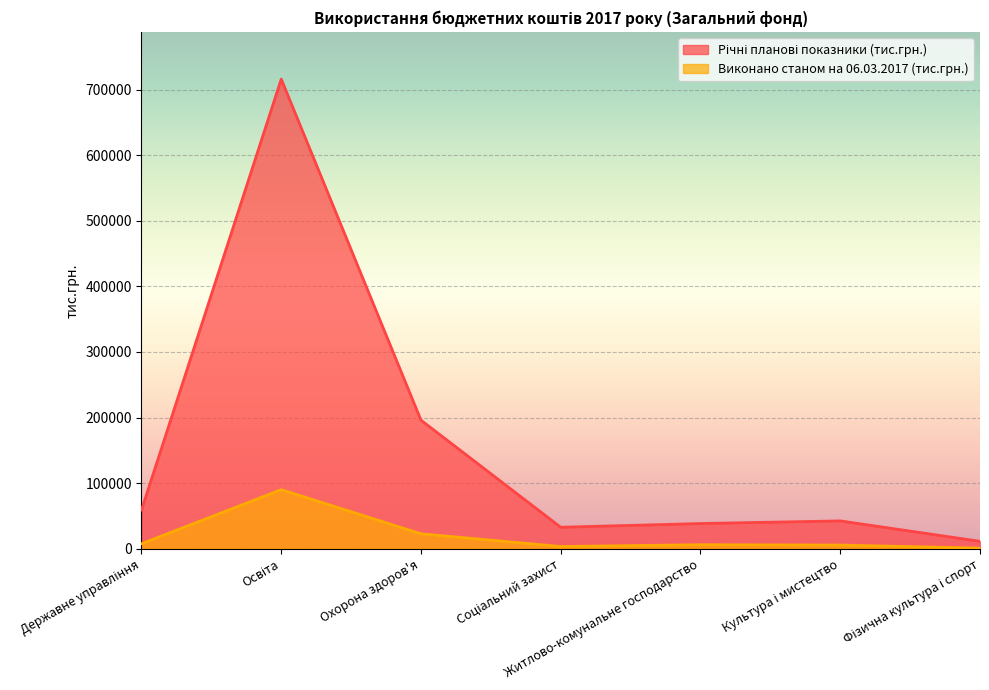

Rank the series by their maximum value, from highest to lowest.

Річні планові показники (тис.грн.), Виконано станом на 06.03.2017 (тис.грн.)